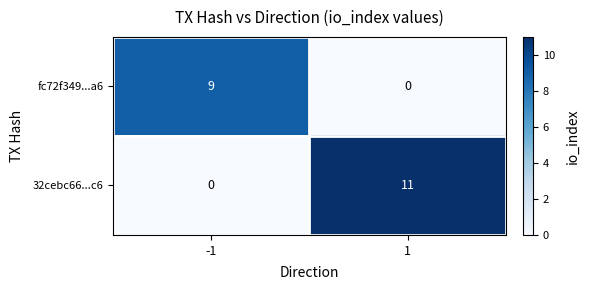

The value of fc72f349...a6 at 1 is 0. True or false?

True